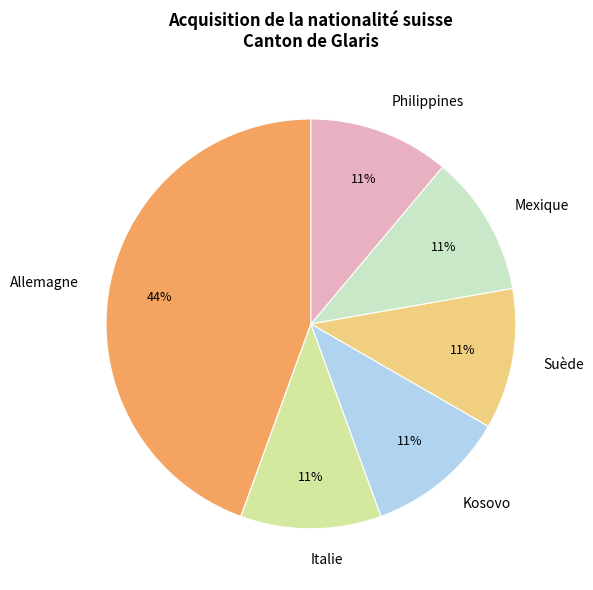

Which slice is the largest?

Allemagne